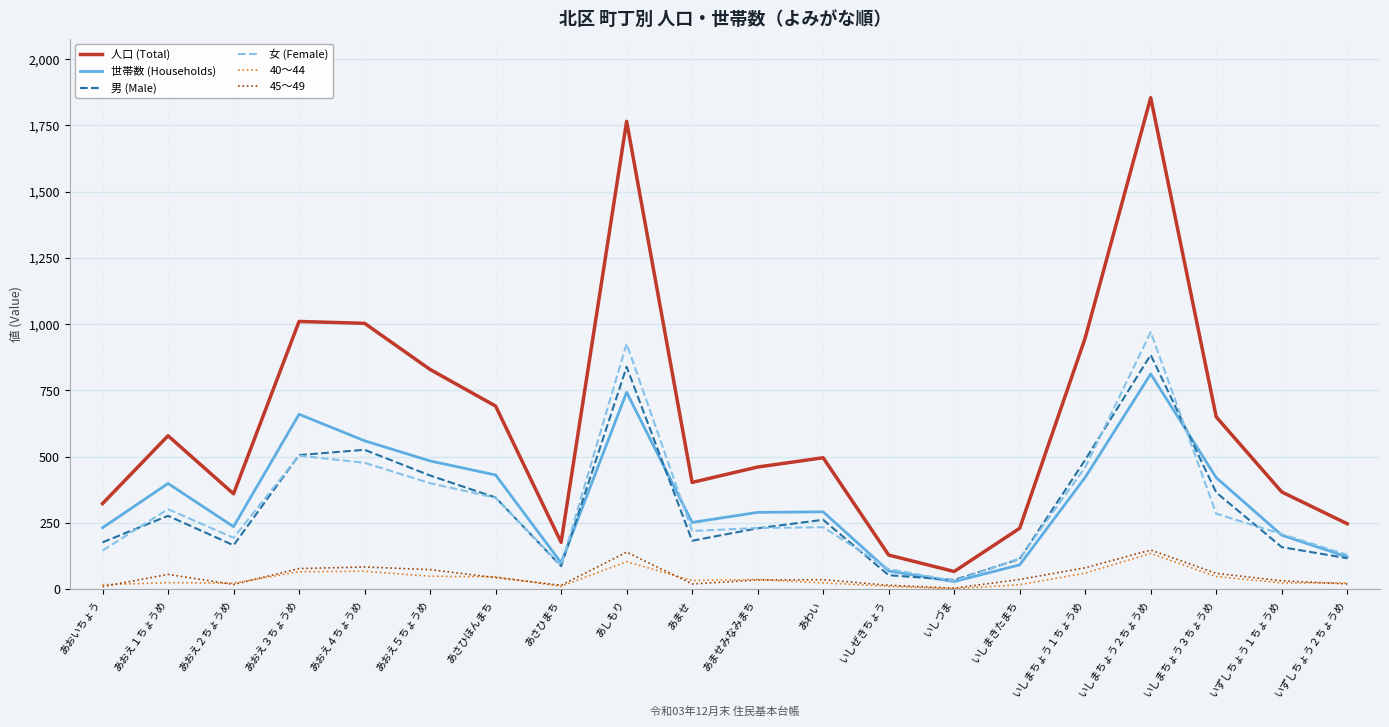

Which series changed the most between あさひまち and あわい?

人口 (Total)